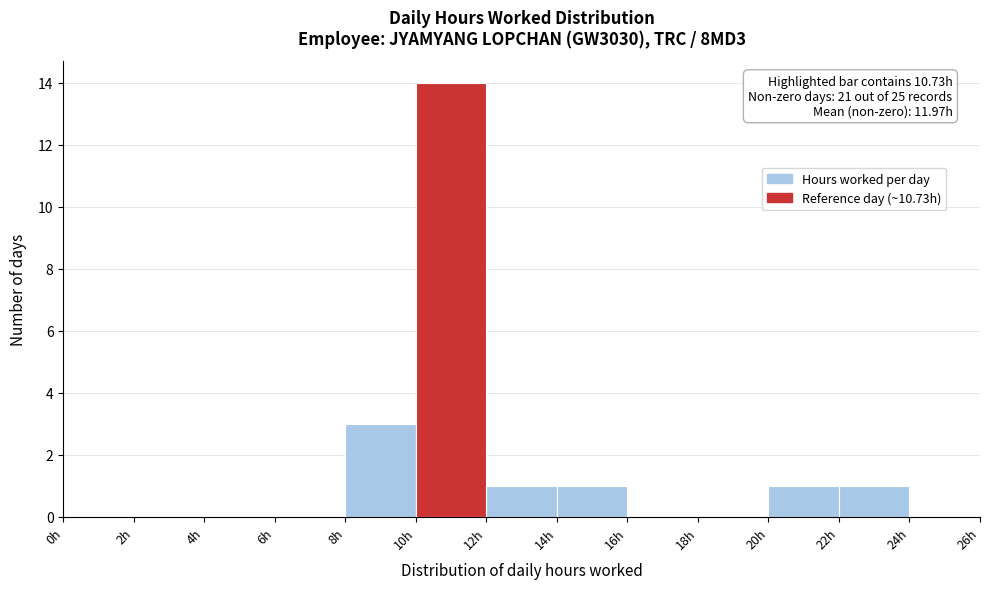

Which range on the x-axis has the tallest bar?

10 to 12